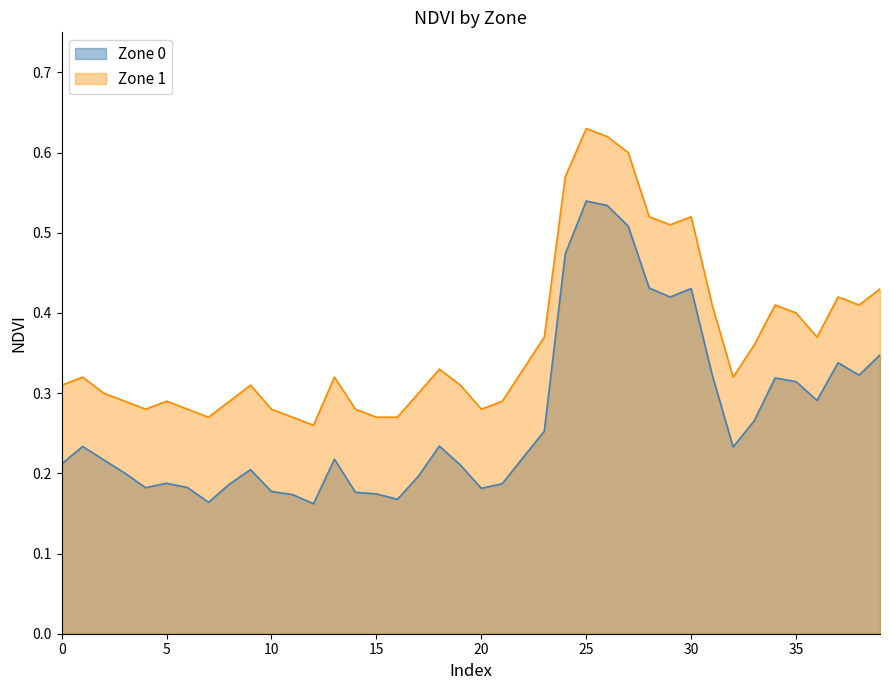

What is the highest value of the Zone 1 series?

0.6